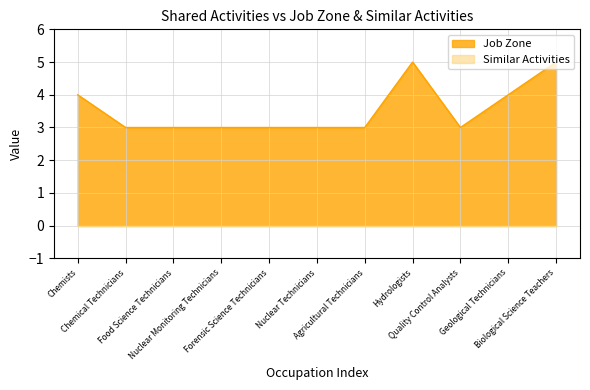

How many lines are shown in the chart?

2